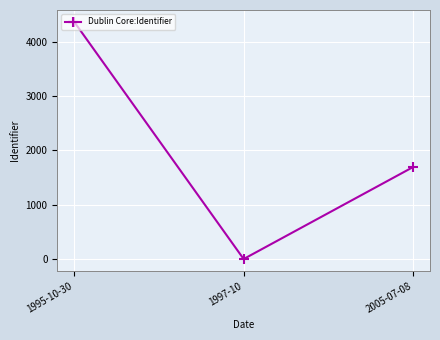

What is the difference between the second highest and minimum values?

1692